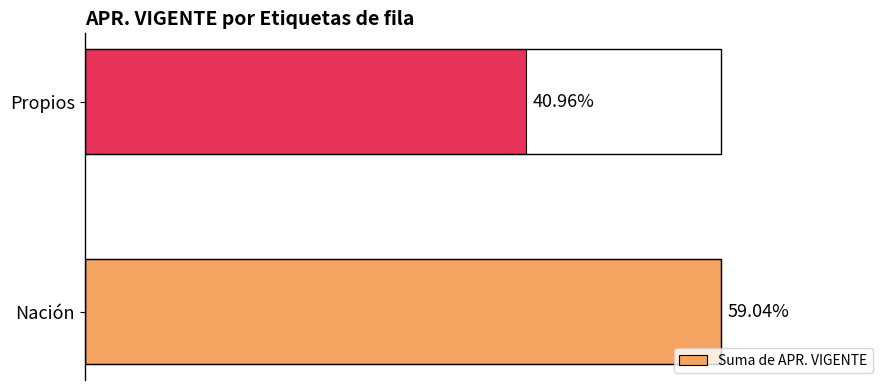

Are the bars horizontal?

Yes